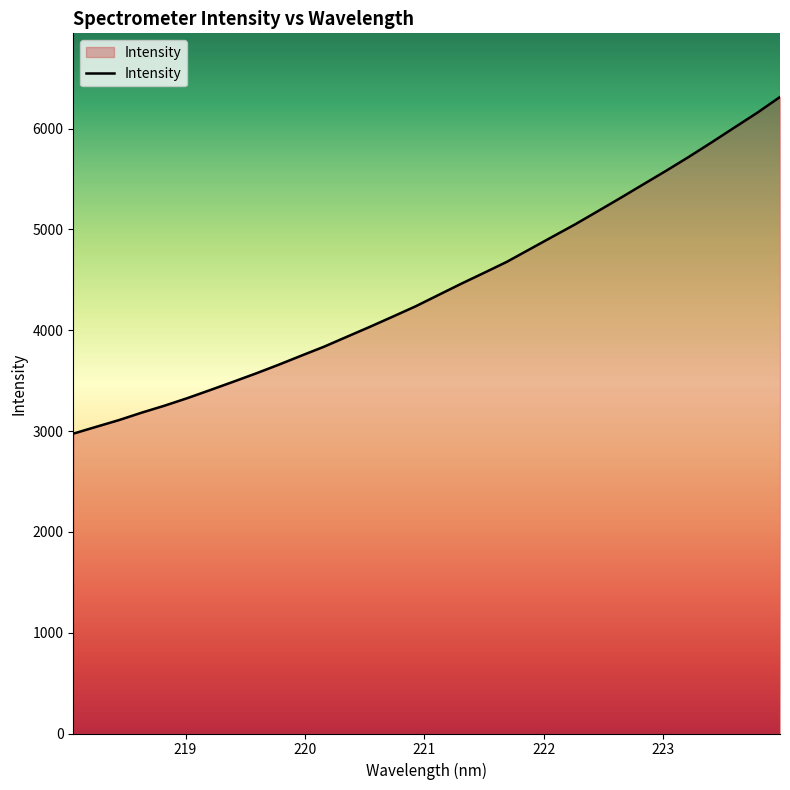

What is the difference between the maximum and minimum values?

3339.2